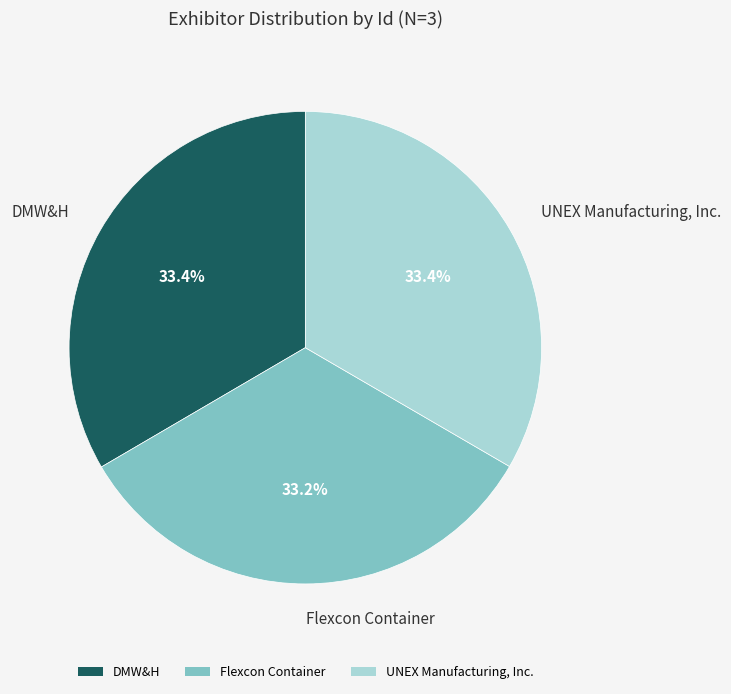

Count the number of slices in the pie.

3